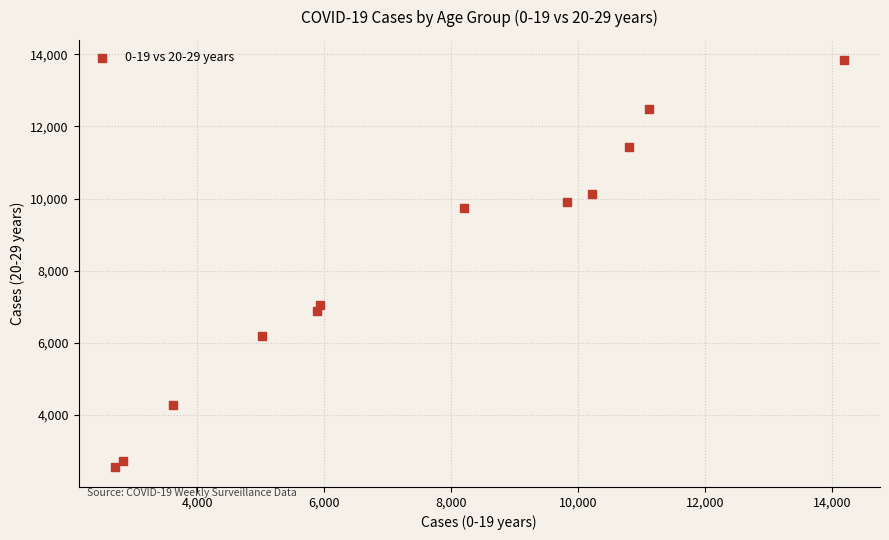

What is the average Y value?

8101